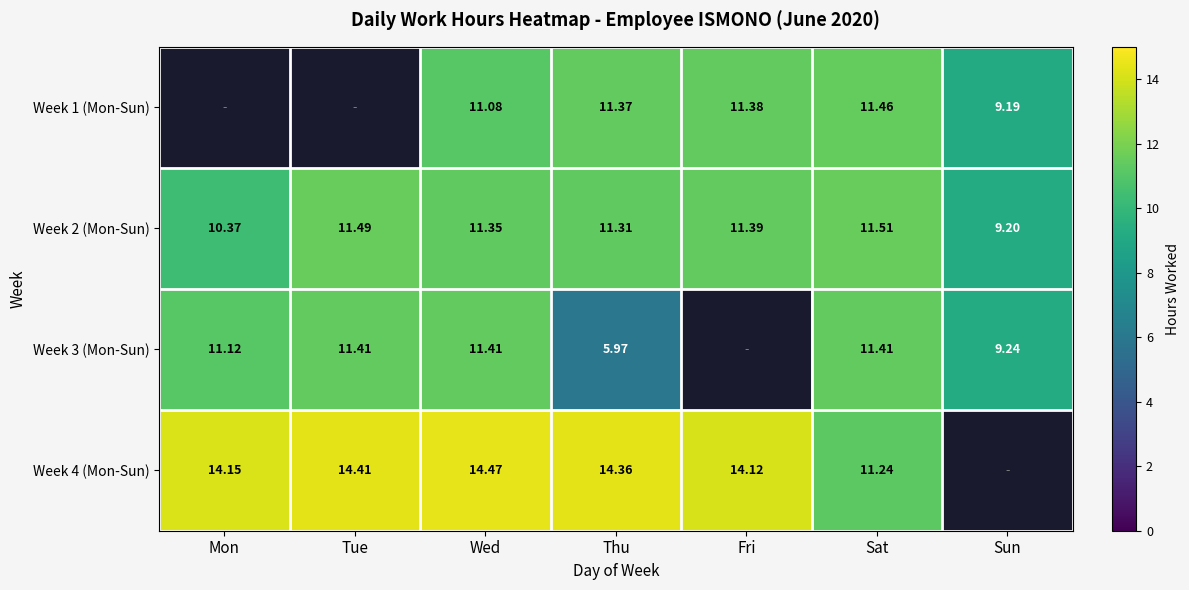

Where does the Week 2 (Mon-Sun) series first go above 11?

Tue